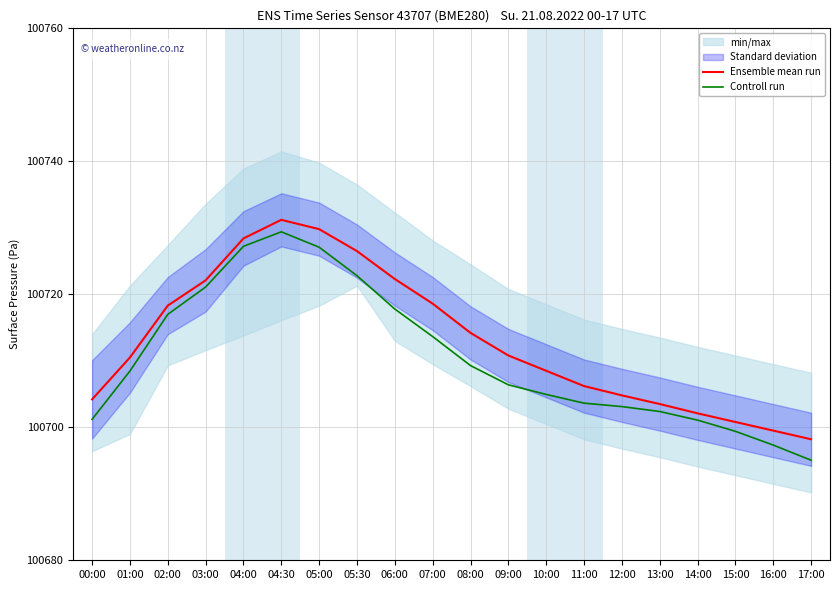

How many interior local peaks does the Ensemble mean run series have?

1